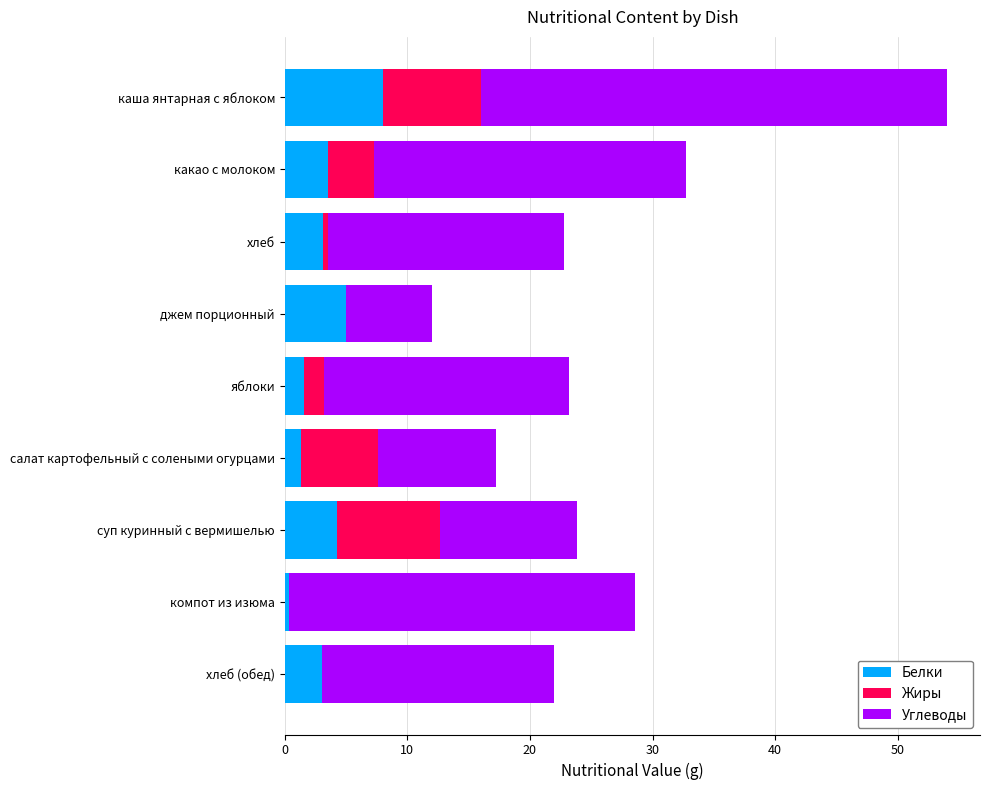

What is the highest value of the Белки series?

8.0